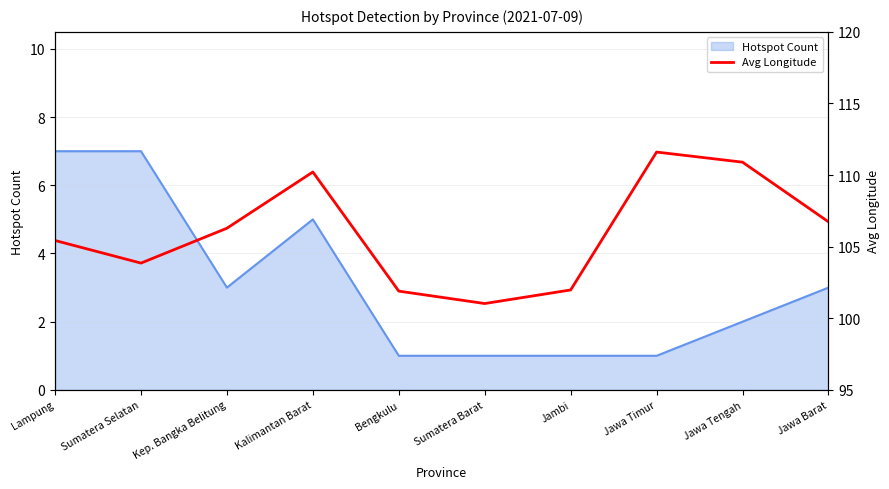

At which category does the chart reach its minimum across all series?

Sumatera Barat